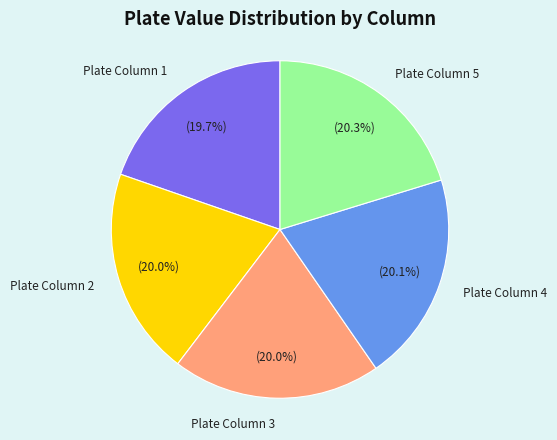

Is Plate Column 3 the majority of the pie?

No